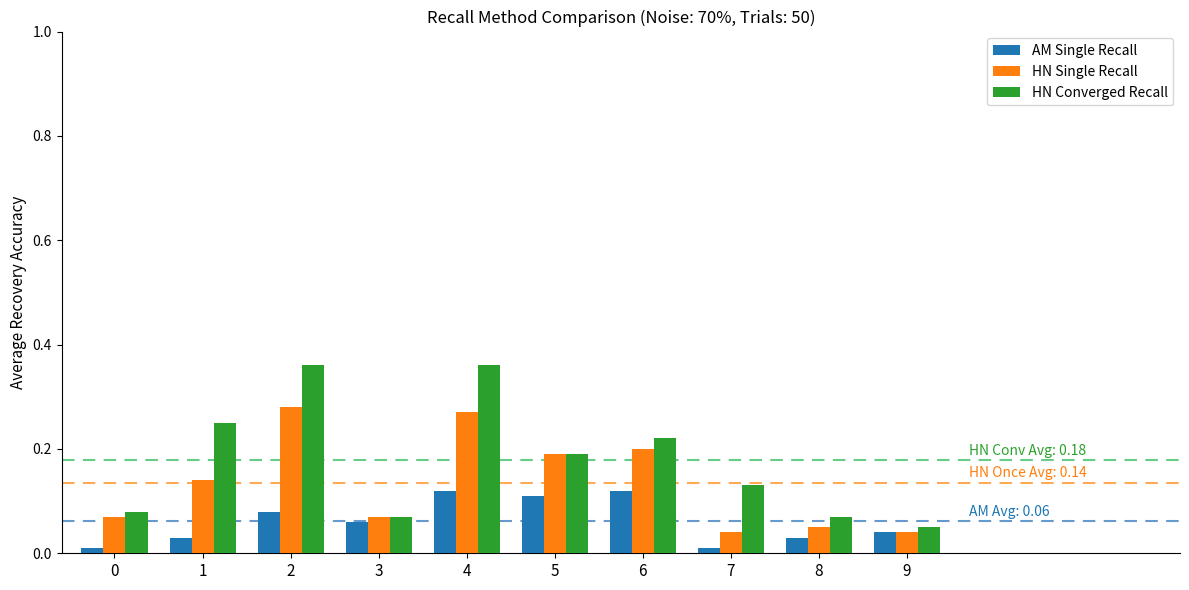

True or false: HN Converged Recall has a value of 0.1 at 6.

False